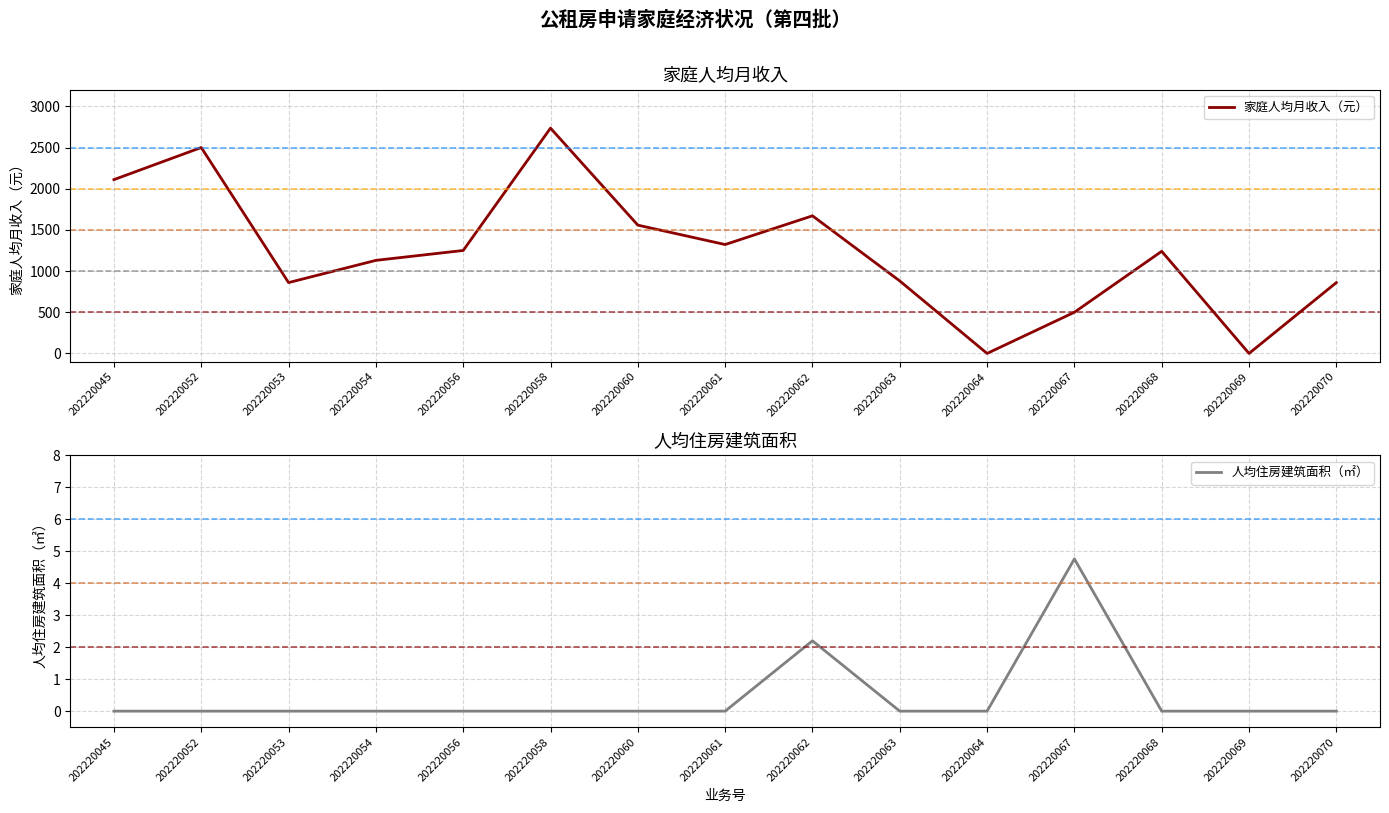

Where does the 家庭人均月收入（元） series first go above 1240?

202220045